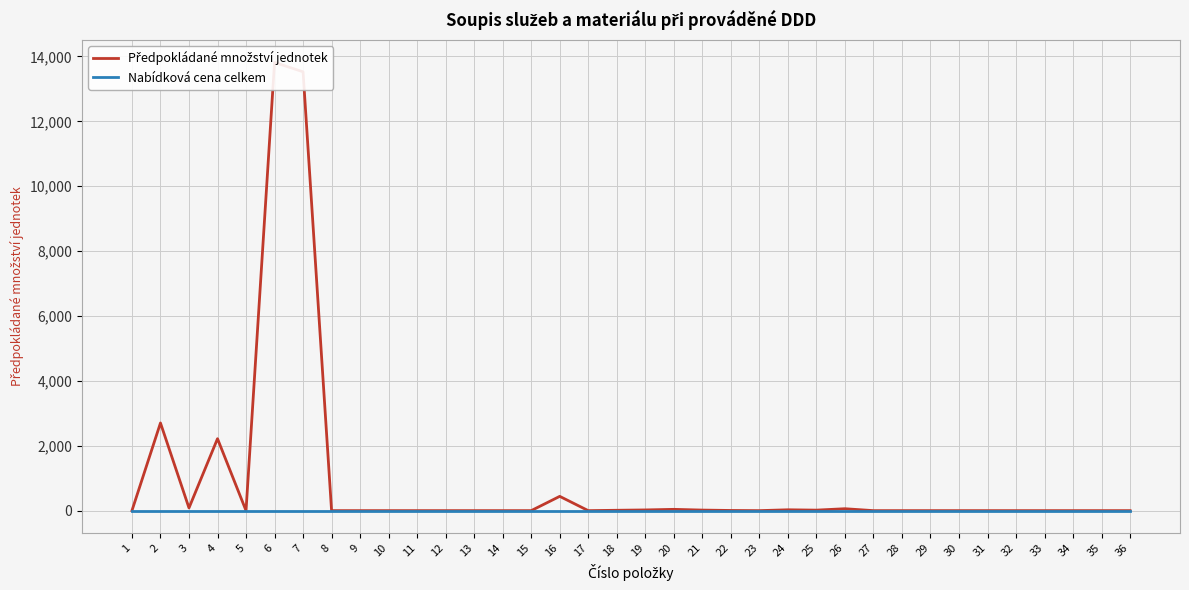

Is this an area chart (filled region under the line)?

No